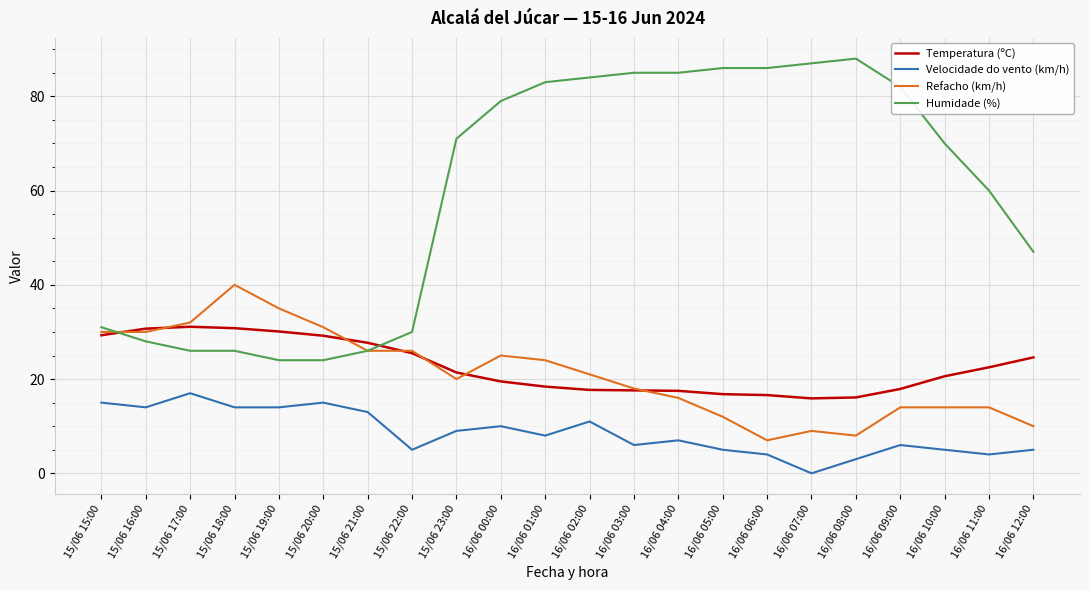

True or false: Velocidade do vento (km/h) and Humidade (%) intersect in this chart.

False